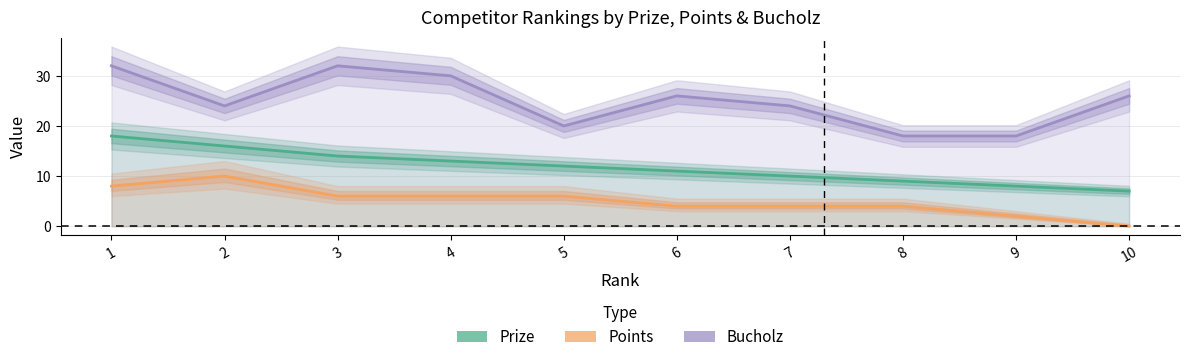

True or false: Prize and Points cross at least once.

False